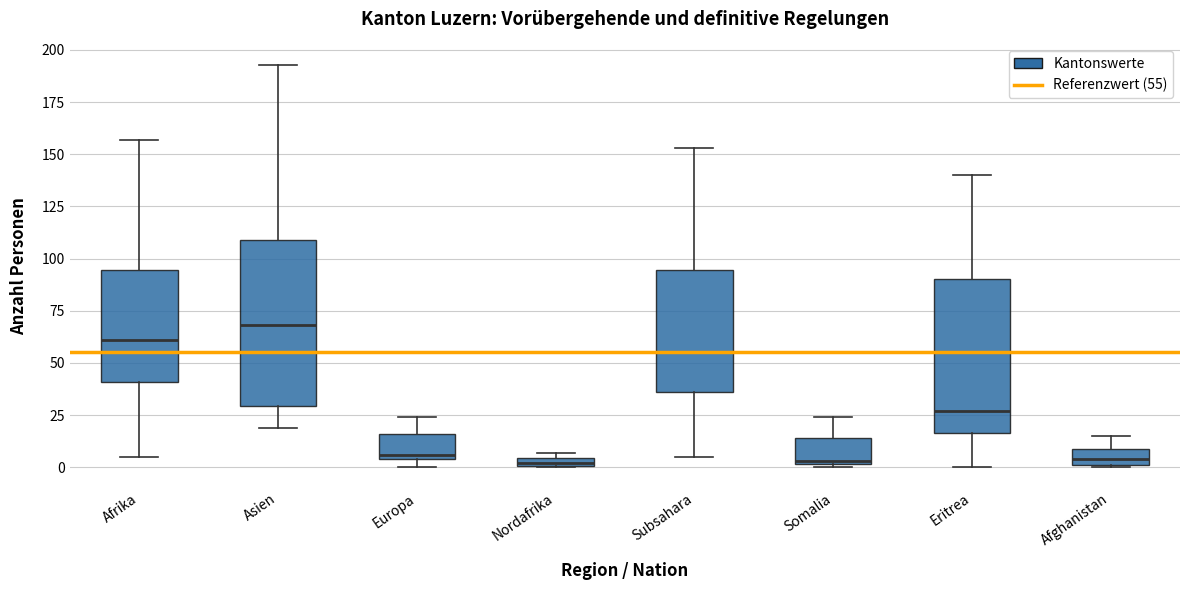

Where does the median line of the box for Somalia sit on the y-axis? The values are not printed on the chart, so give them approximately, as read against the axis.

5